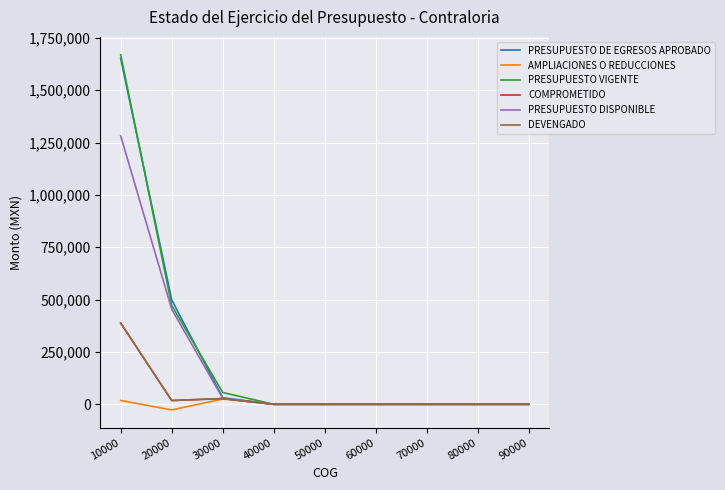

True or false: PRESUPUESTO DE EGRESOS APROBADO and COMPROMETIDO intersect in this chart.

False